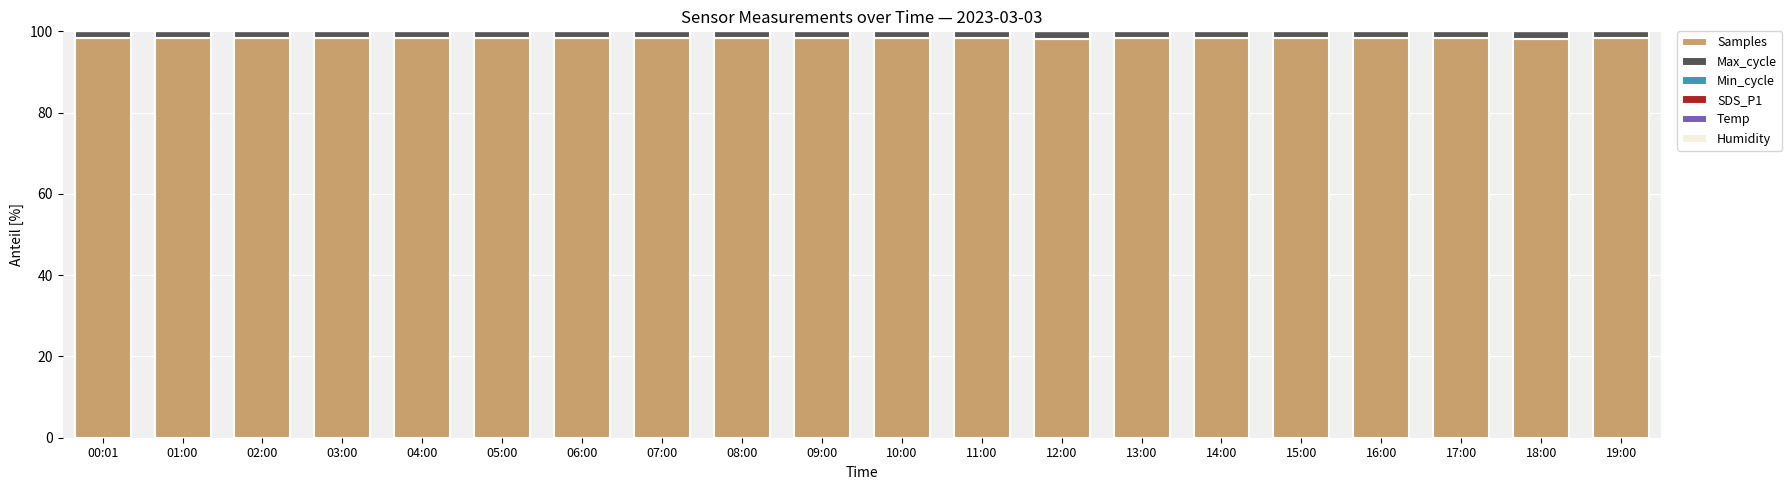

What is the maximum value for Samples?

98.3